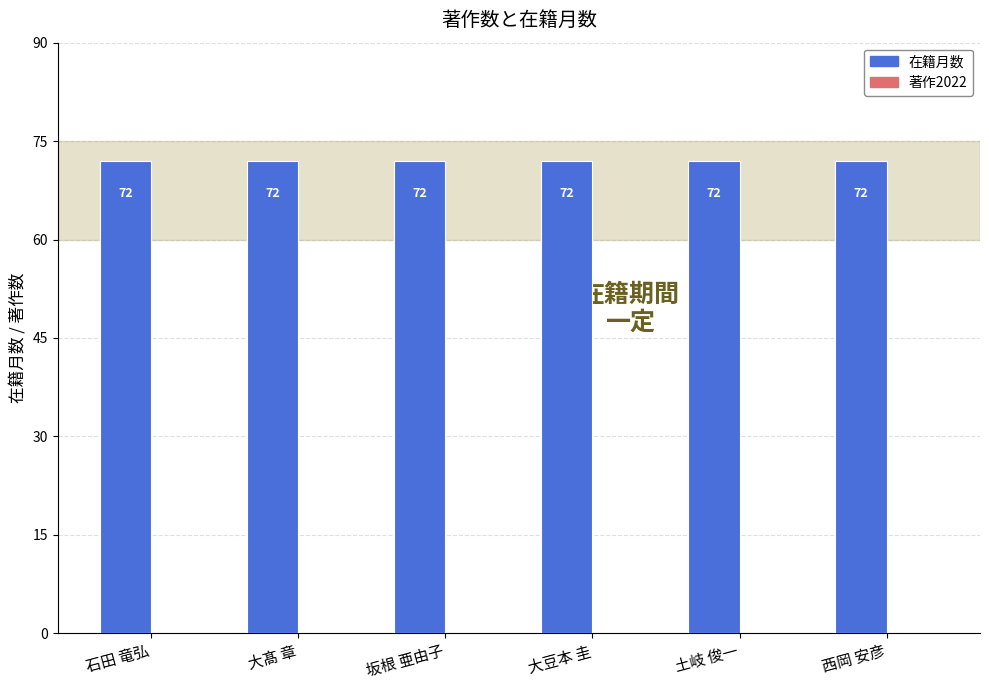

Are the bars grouped side by side (vs. stacked)?

Yes